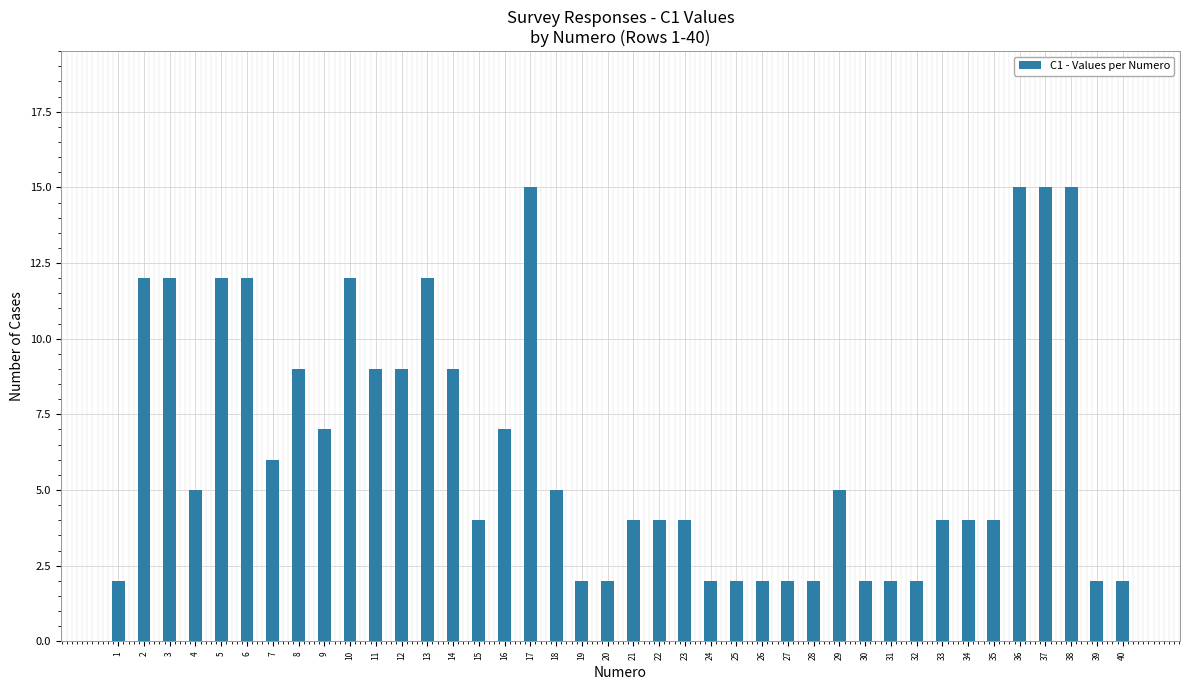

Reading left to right, extract all data points from this chart.

1=2	2=12	3=12	4=5	5=12	6=12	7=6	8=9	9=7	10=12	11=9	12=9	13=12	14=9	15=4	16=7	17=15	18=5	19=2	20=2	21=4	22=4	23=4	24=2	25=2	26=2	27=2	28=2	29=5	30=2	31=2	32=2	33=4	34=4	35=4	36=15	37=15	38=15	39=2	40=2